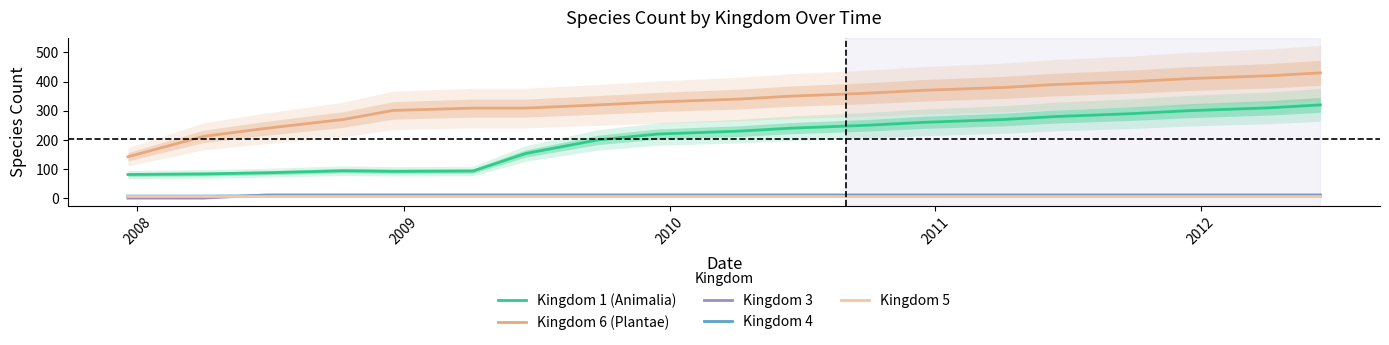

True or false: Kingdom 1 (Animalia) and Kingdom 6 (Plantae) intersect in this chart.

False